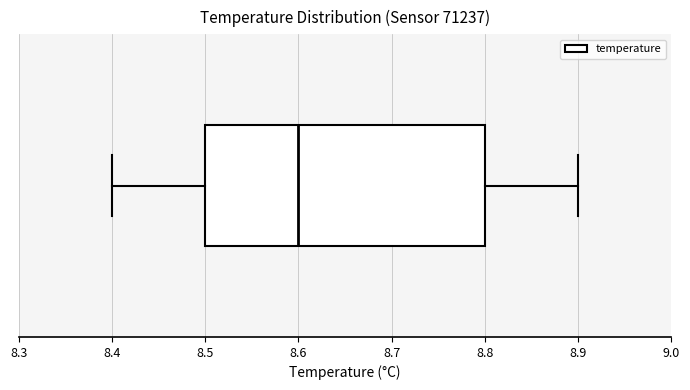

Read this box plot against the x-axis: the position of the median line, the range covered by the box, and the ends of both whiskers. The values are not printed on the chart, so give them approximately, as read against the axis.

median 8.6, box 8.5 to 8.8, whiskers 8.4 to 8.9